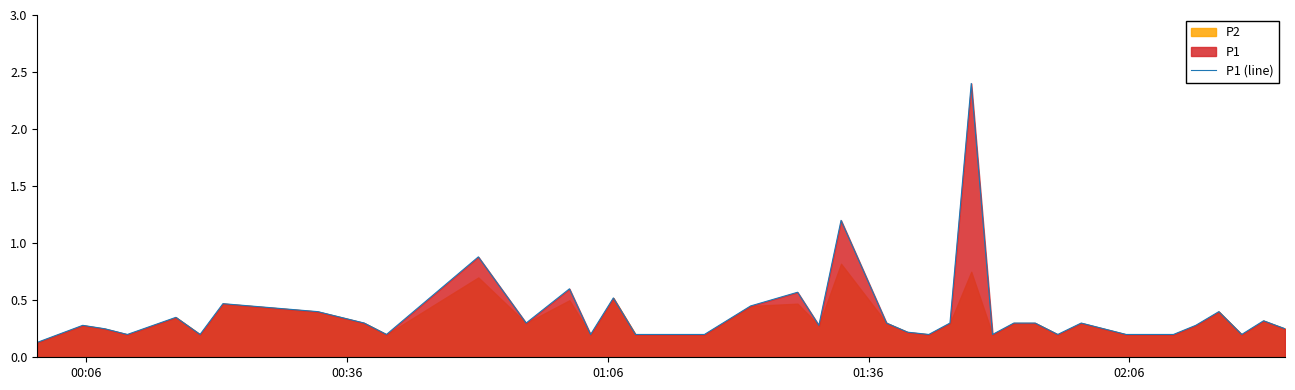

What is the maximum value for P1 (line)?

2.4